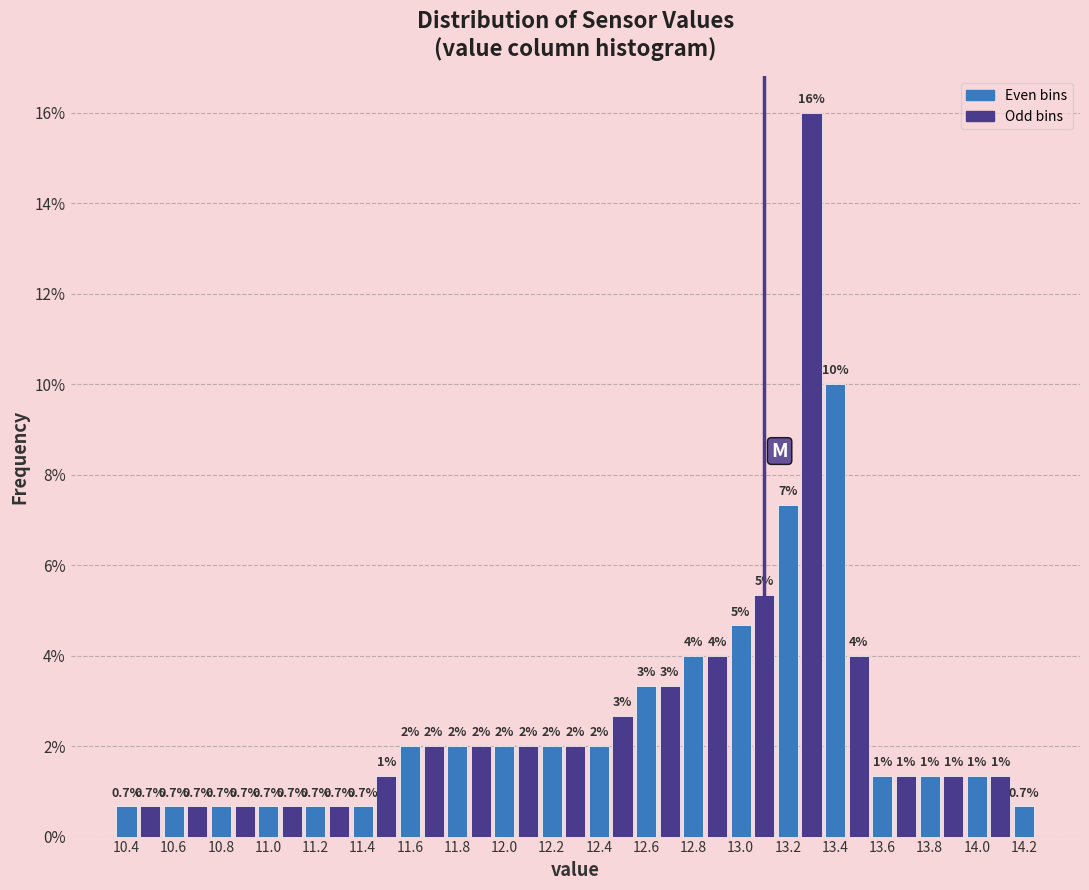

Which range on the x-axis has the tallest bar?

13.25 to 13.35